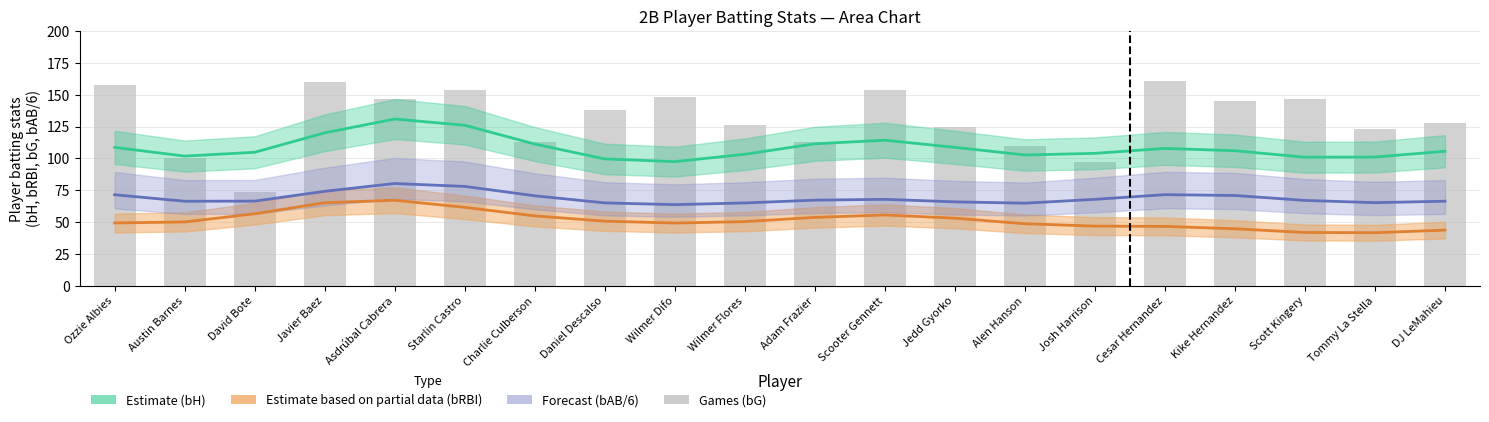

At which label does bRBI (Partial Estimate) first exceed 50?

Austin Barnes